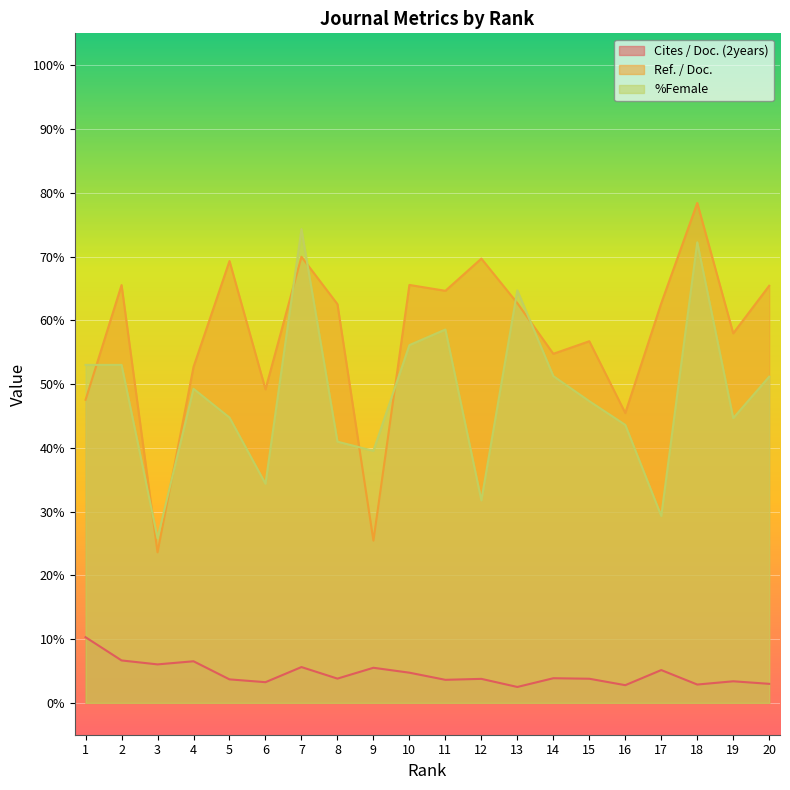

At how many categories does at least one series exceed 37?

19